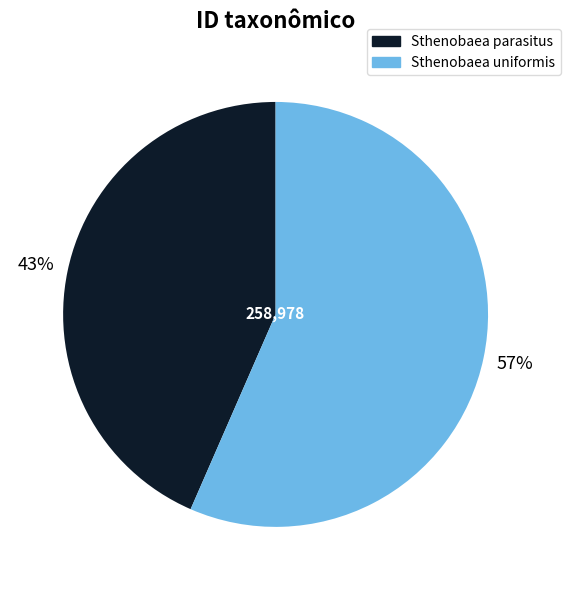

To the nearest percent, what is the combined percentage of Sthenobaea uniformis and Sthenobaea parasitus?

100%